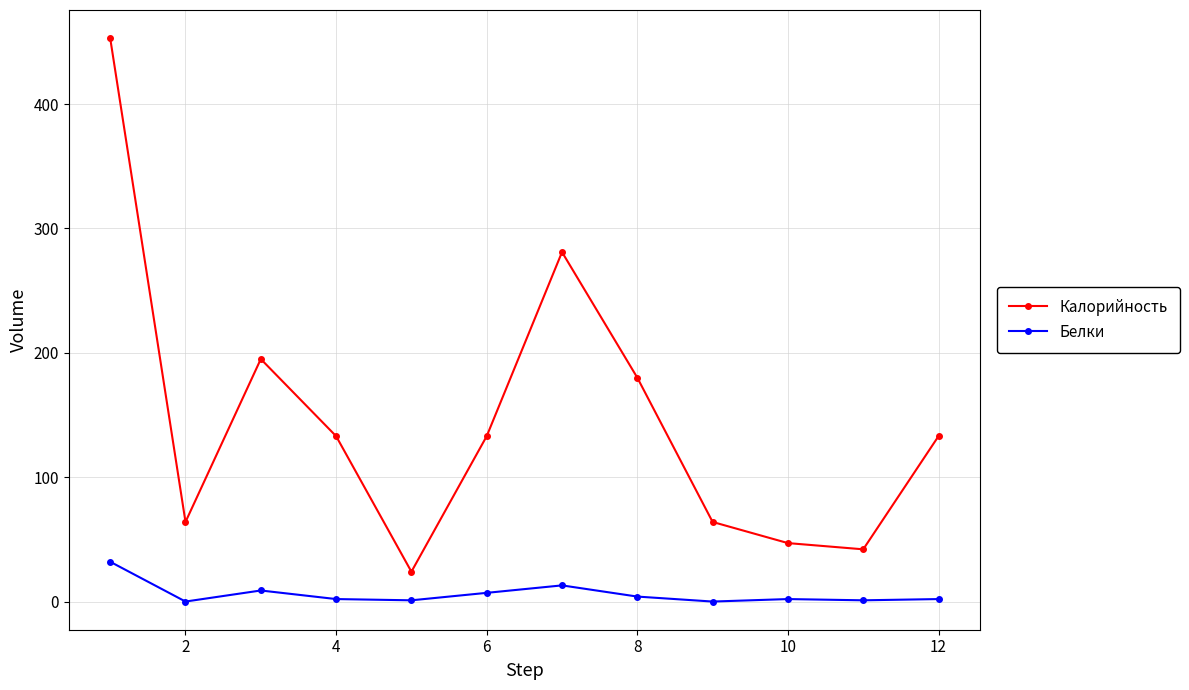

What is the maximum value for Белки?

32.0